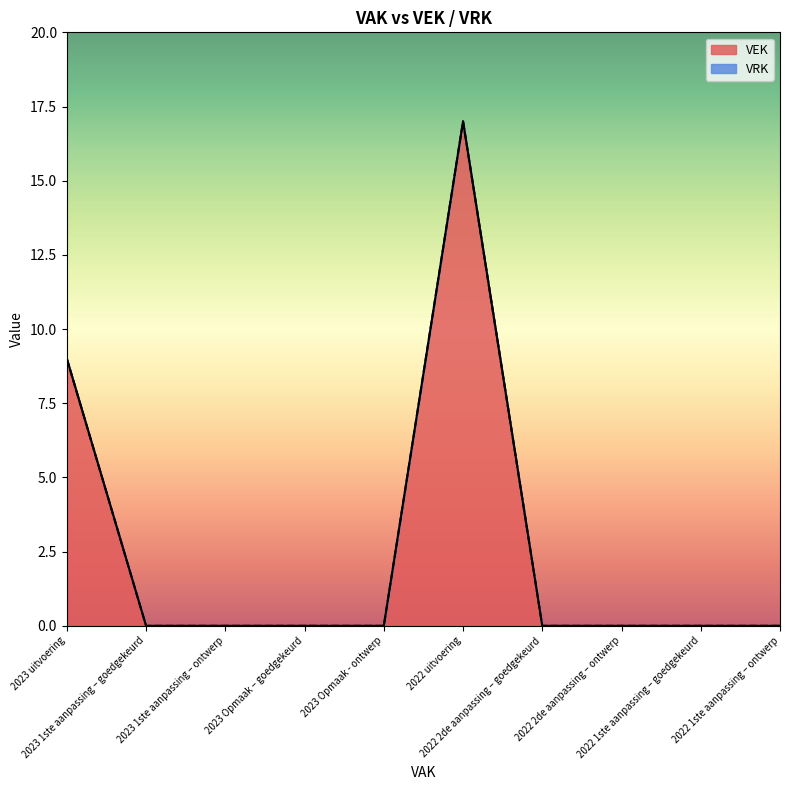

Reading left to right, extract all data points from this chart.

9	0	0	0	0	17	0	0	0	0